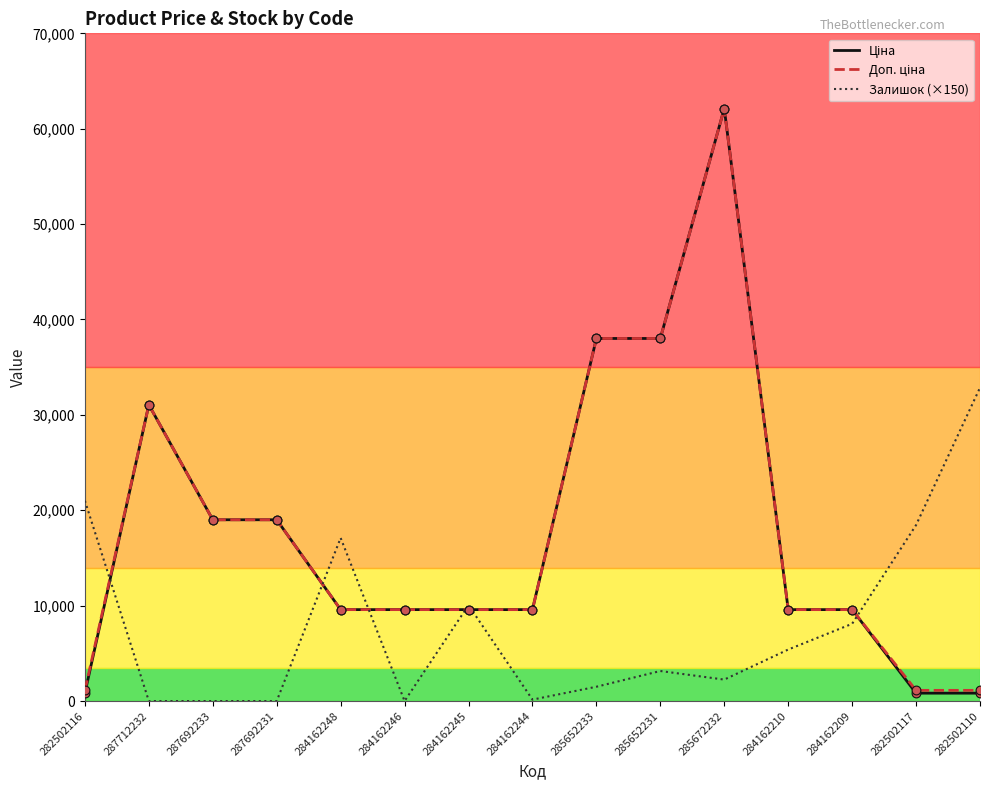

What is the total value across all series at 287692233?

38011.3